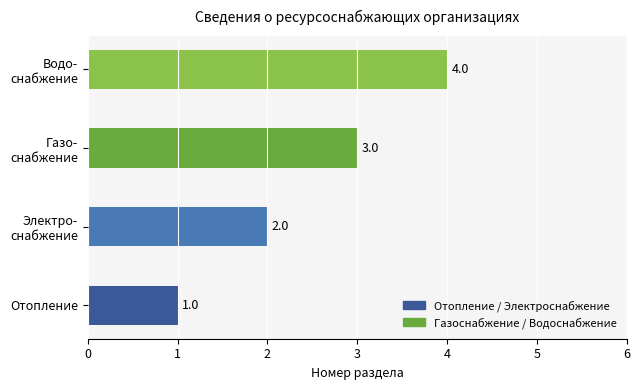

Rank the categories by value from highest to lowest.

Водо-
снабжение, Газо-
снабжение, Электро-
снабжение, Отопление